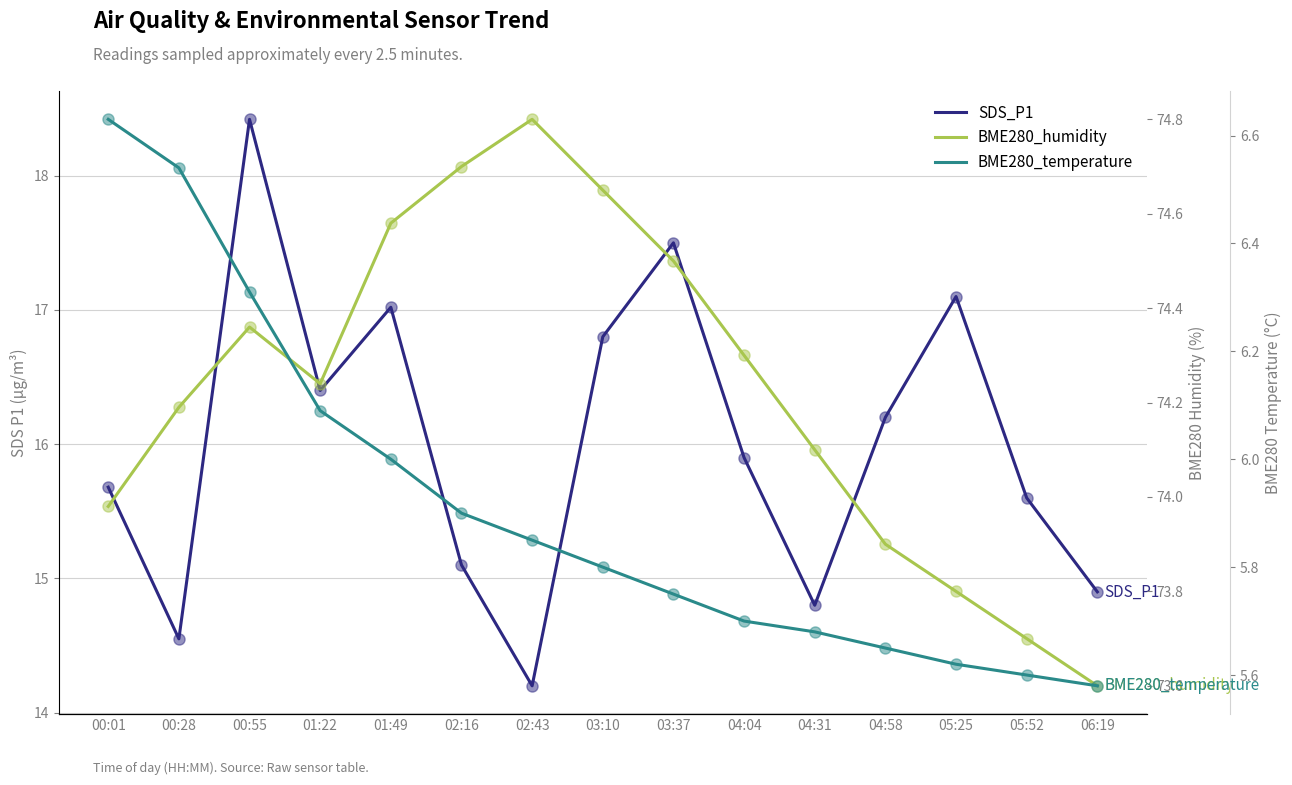

Which series has the largest Y range (max minus min)?

SDS_P1